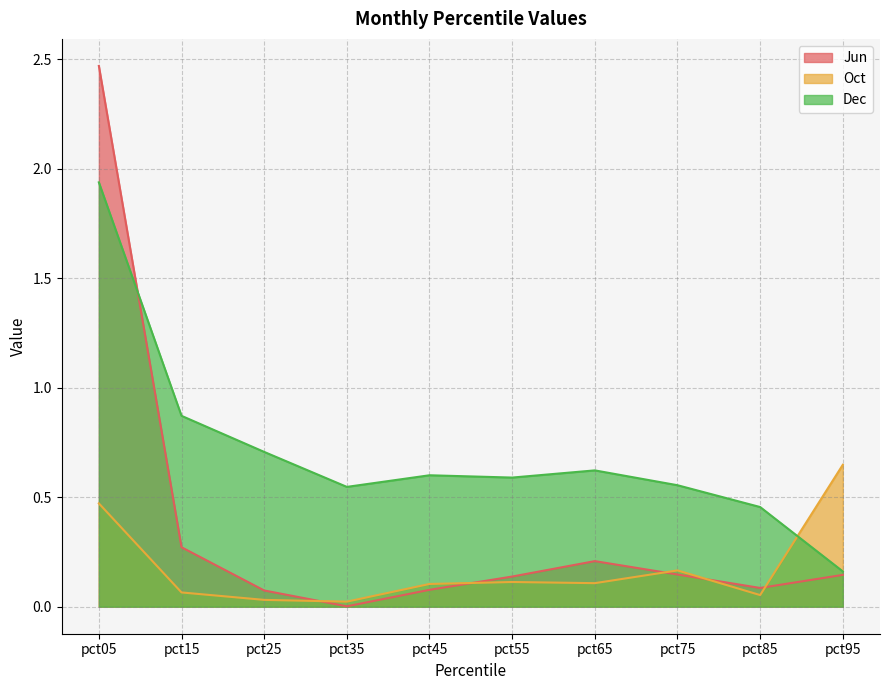

What are all the series names shown in the legend?

Jun, Oct, Dec